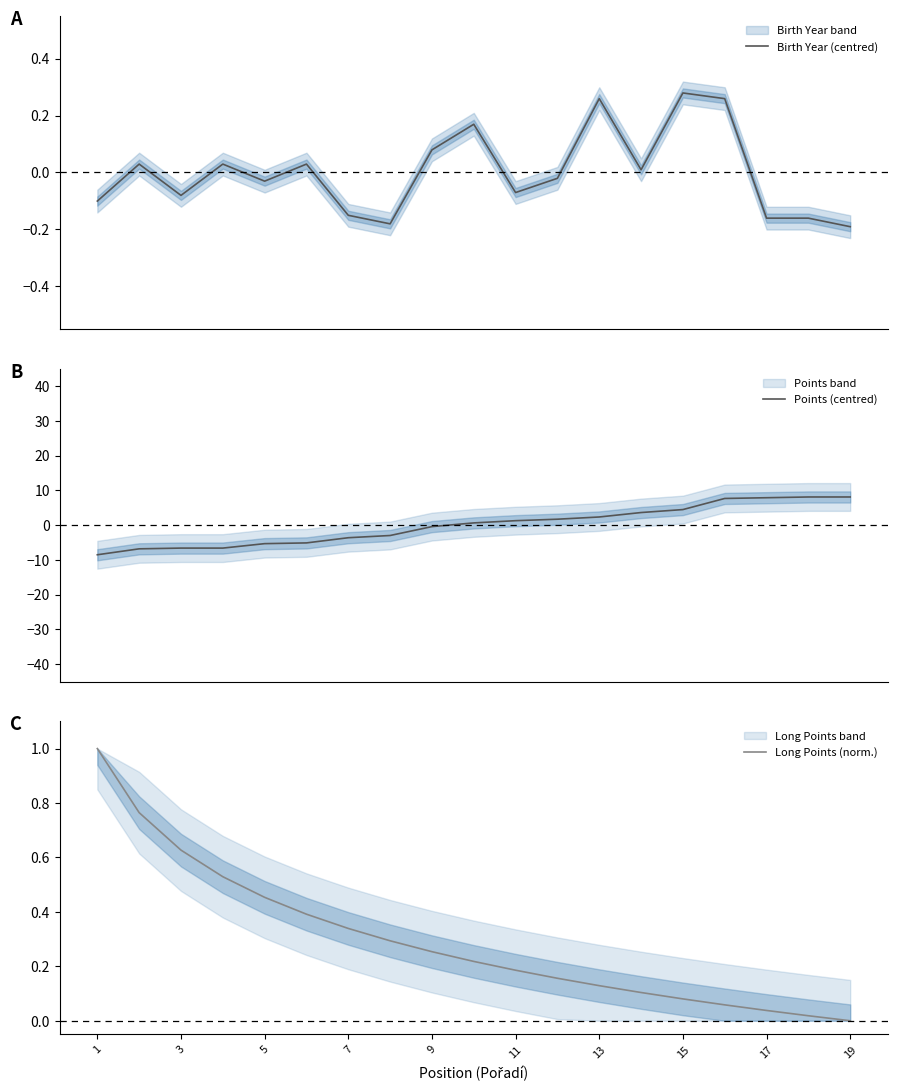

Which series has the largest range (max minus min)?

Points (centred)